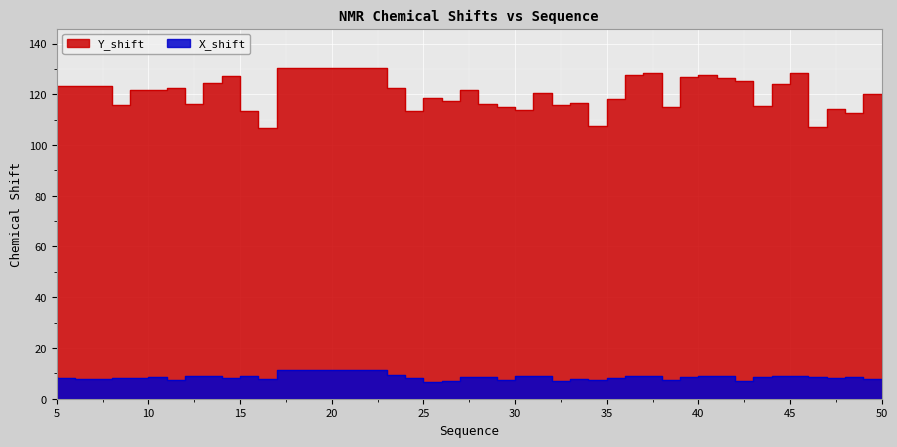

At which category does X_shift reach its first local peak?

11